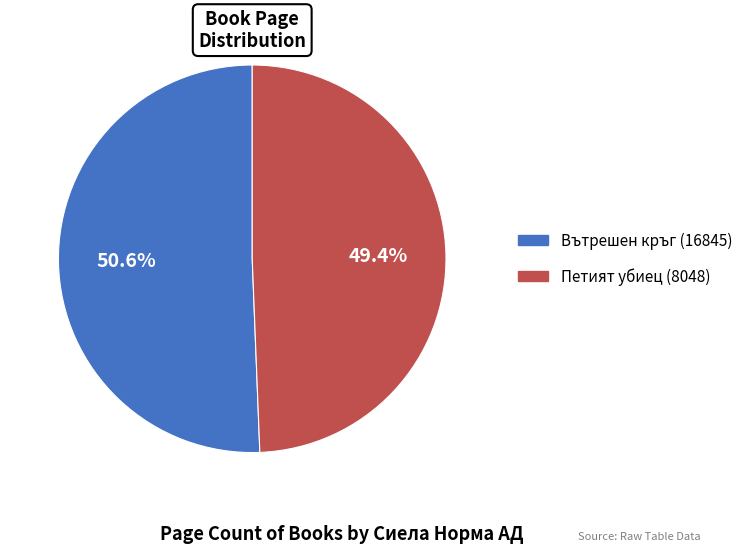

Count the number of slices in the pie.

2